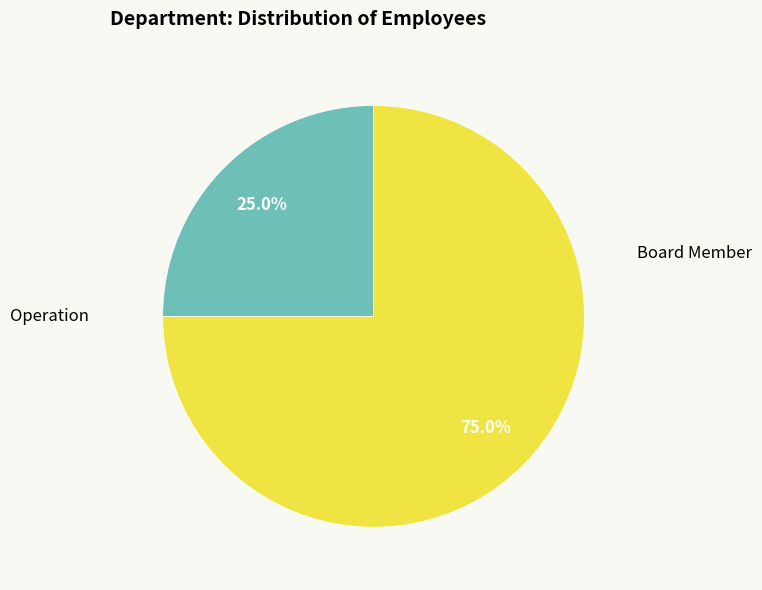

Does any single category account for the majority?

Yes